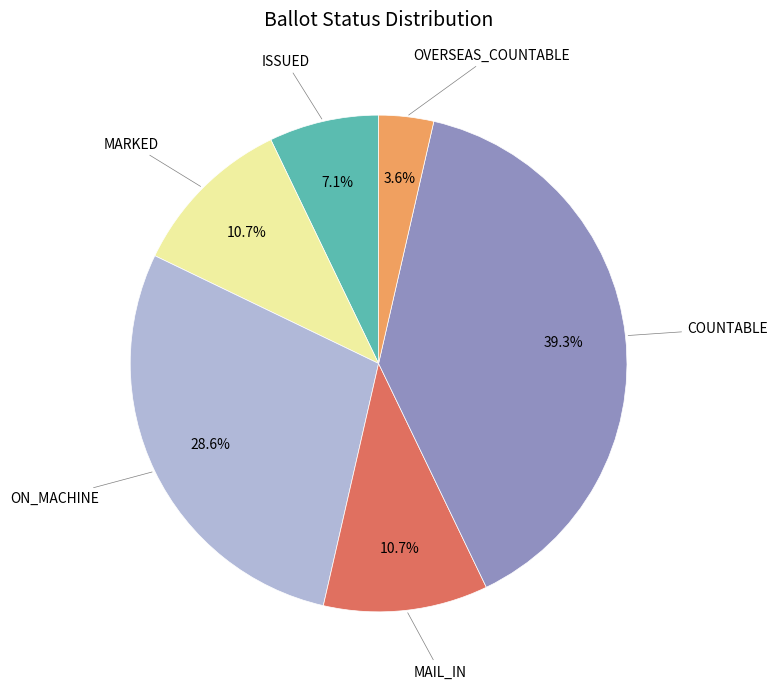

Is there any slice that represents more than half of the pie?

No